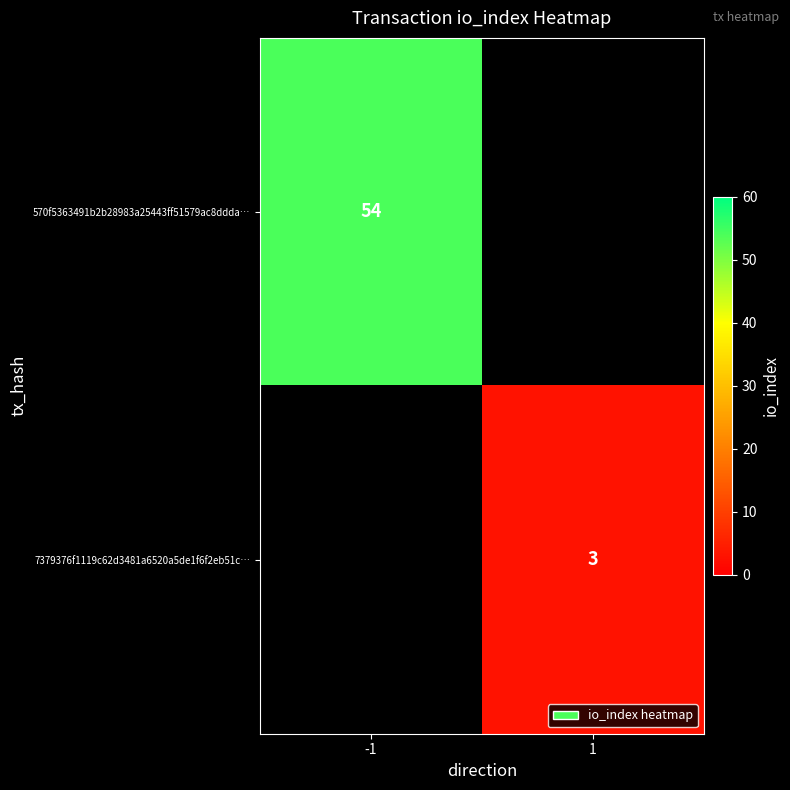

The value of 7379376f1119c62d3481a6520a5de1f6f2eb51c… at 1 is 3. True or false?

True